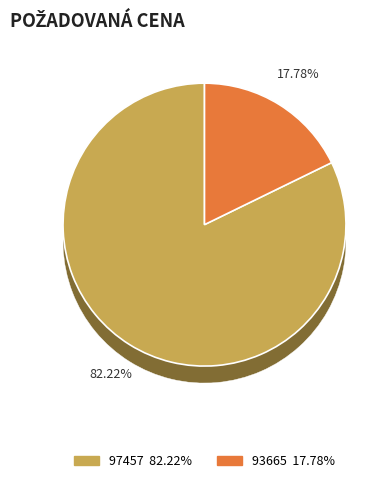

To the nearest percent, what is the difference between the largest and smallest slice percentages?

64%